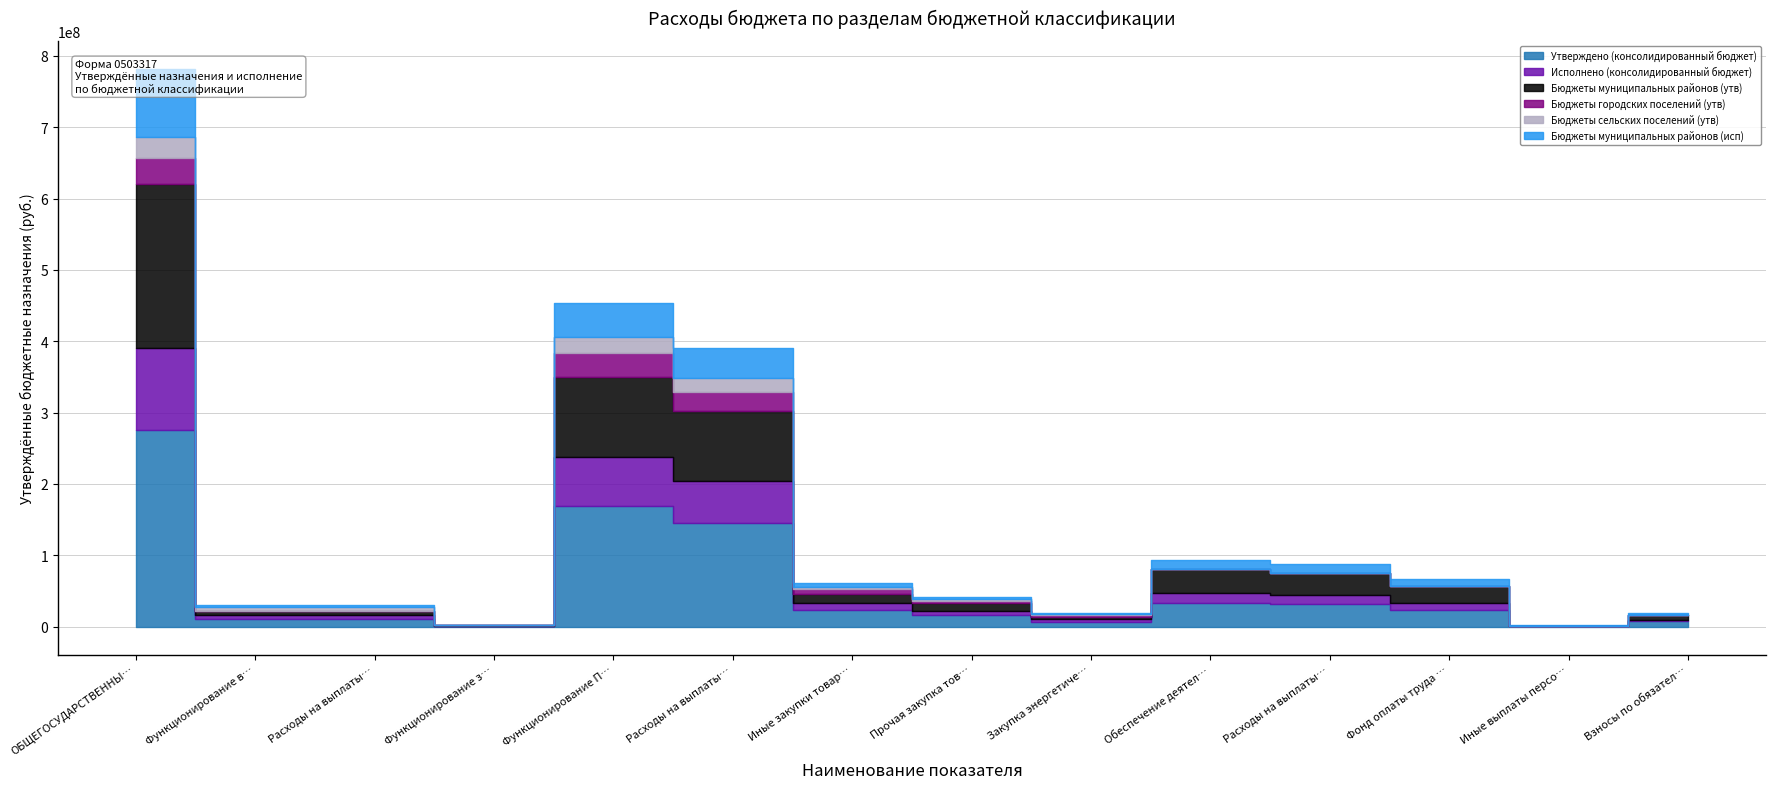

Where does the Бюджеты муниципальных районов (исп) series first go above 5180741?

ОБЩЕГОСУДАРСТВЕННЫЕ ВОПРОСЫ